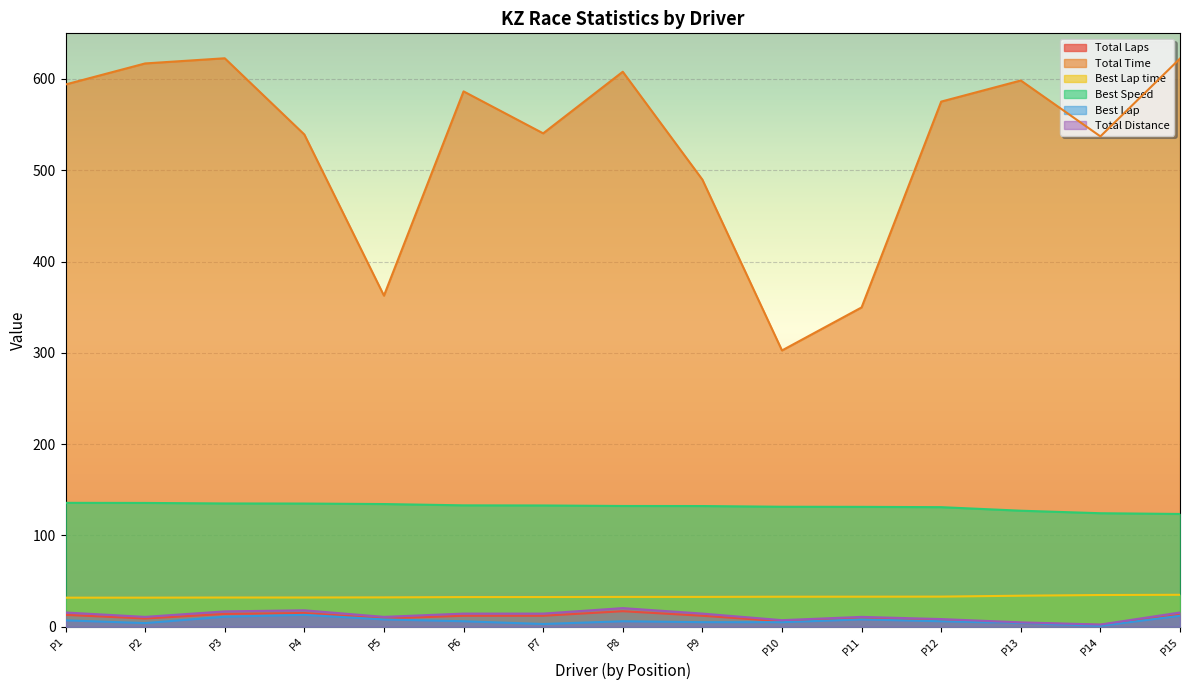

Between P7 and P8, which series saw the biggest shift?

Total Time